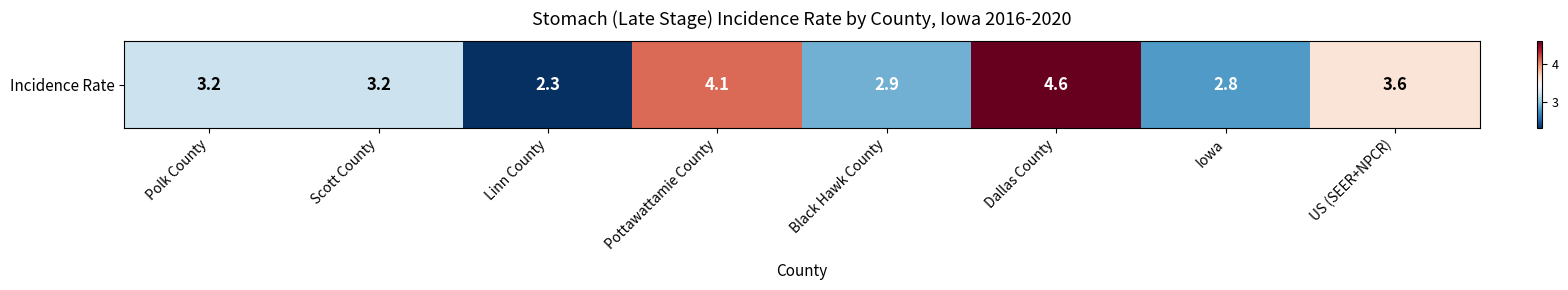

What value does the data have at Pottawattamie County?

4.1